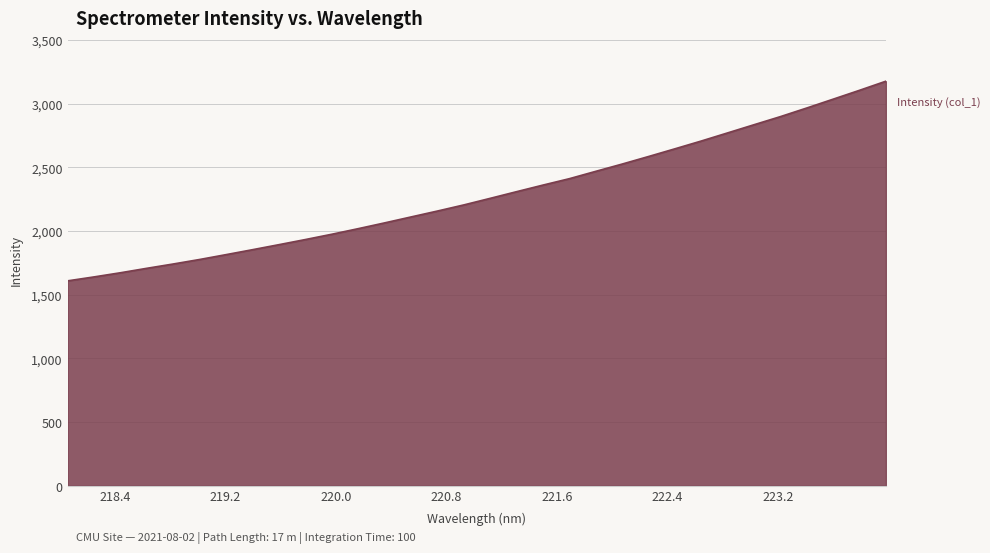

What is the smallest value displayed?

1609.2